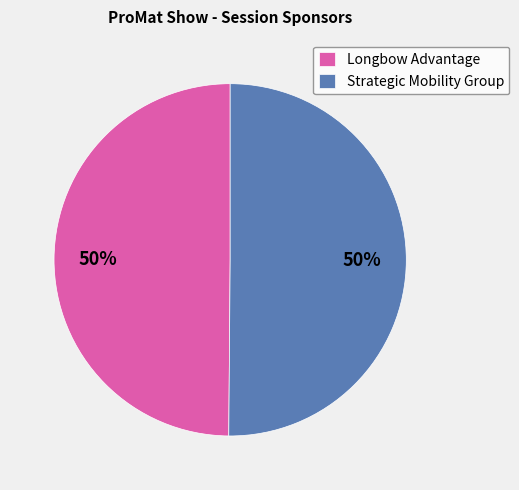

To the nearest percent, what is the average slice percentage?

50%